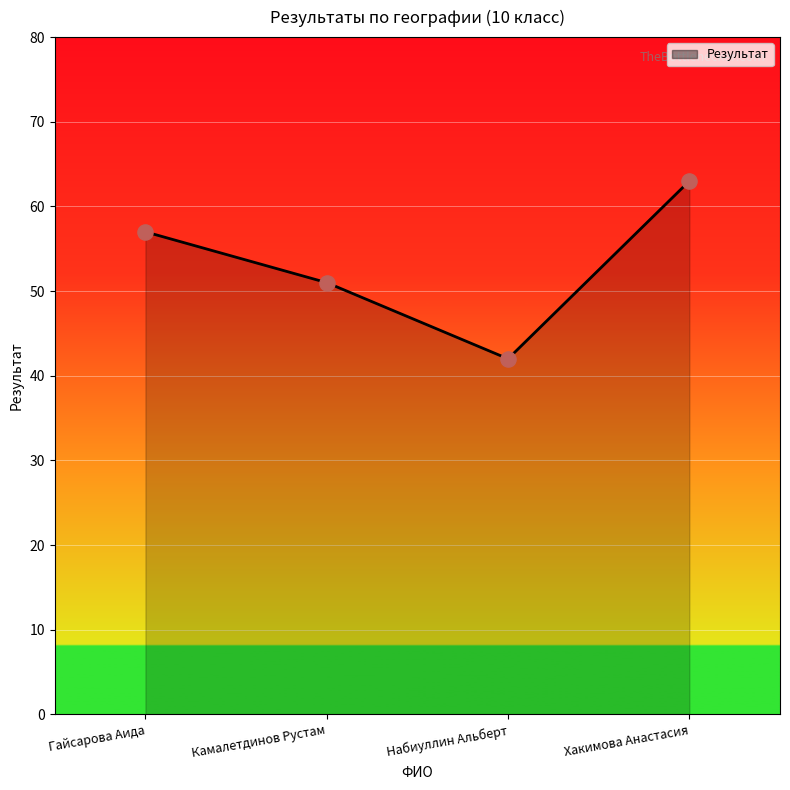

What is the change in value from Гайсарова Аида to Камалетдинов Рустам?

-6